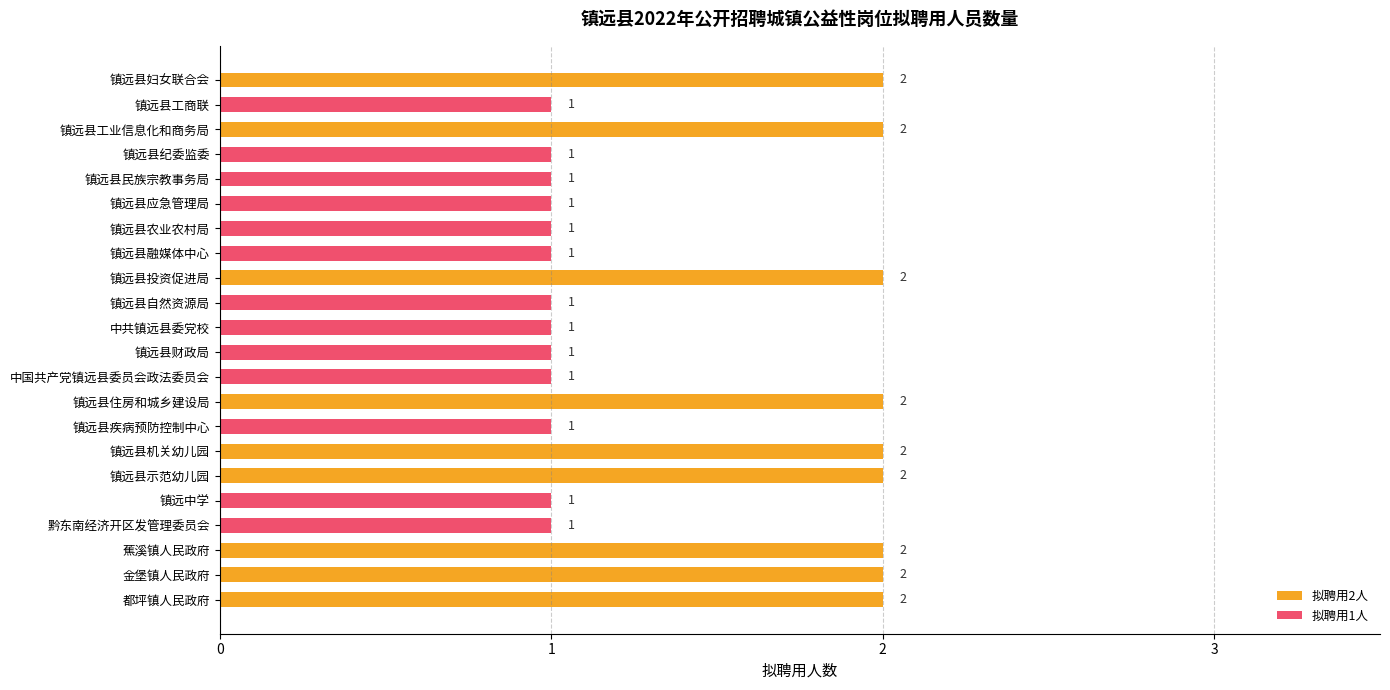

What is the greatest value displayed?

2